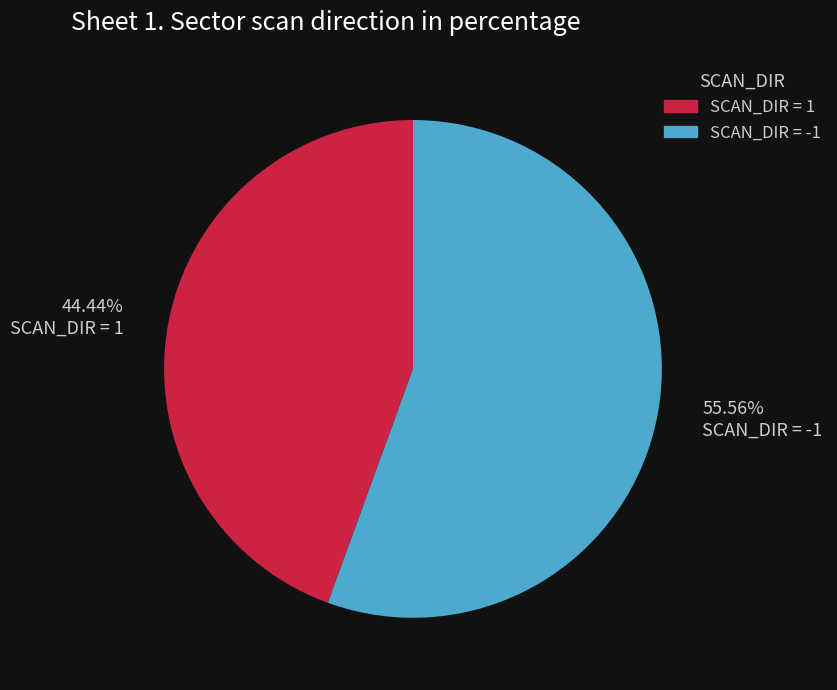

Approximately how many times larger is the value at 44.44% SCAN_DIR = 1 compared to 55.56% SCAN_DIR = -1?

0.8